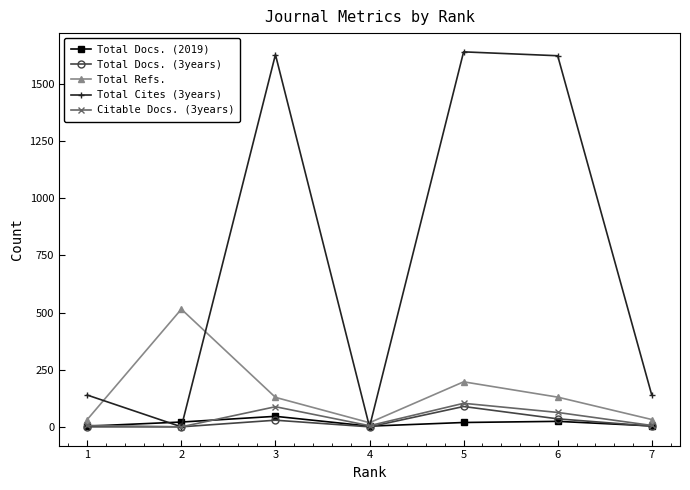

What is the highest value of the Citable Docs. (3years) series?

103